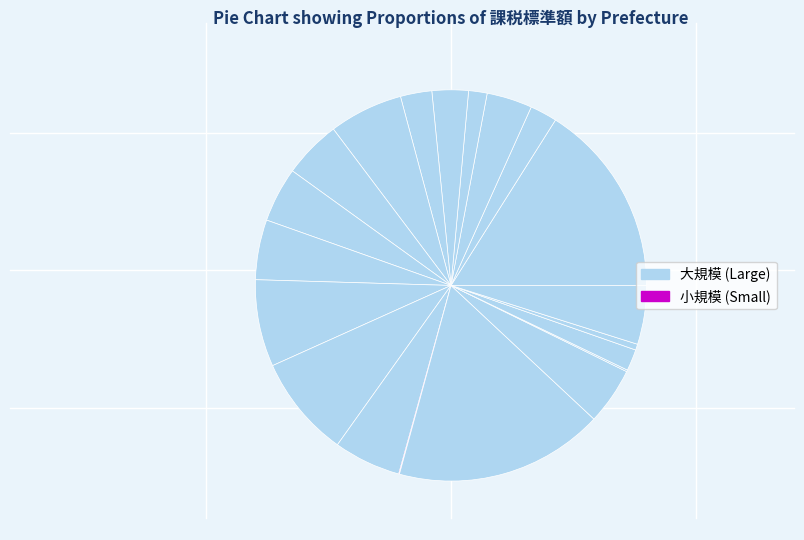

Rank the categories by value from highest to lowest.

新潟, 北海道, 千葉, 埼玉, 福島, 東京, 群馬, 長野, 茨城, 富山, 栃木, 岩手, 秋田, 山形, 青森, 福井, 宮城, 山梨, 石川, 神奈川